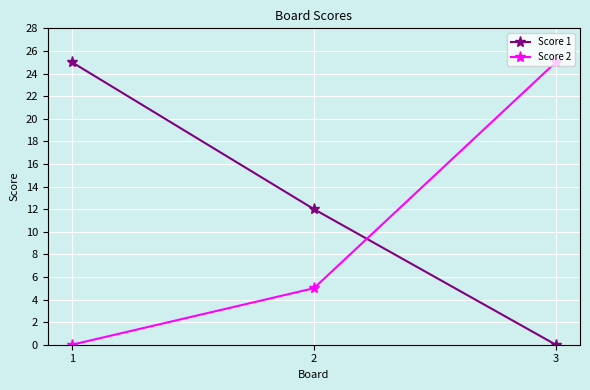

The Score 1 series shows 12 at 2. True or false?

True